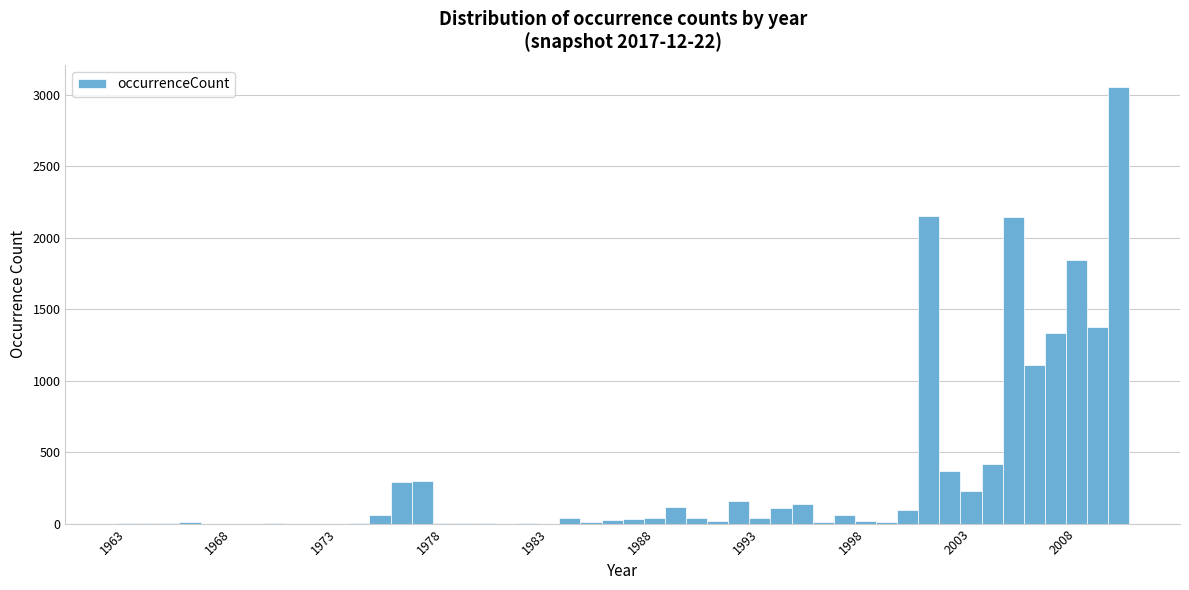

Around what value on the x-axis is the tallest bar? Give the approximate position of its centre, as read against the axis.

2010.0